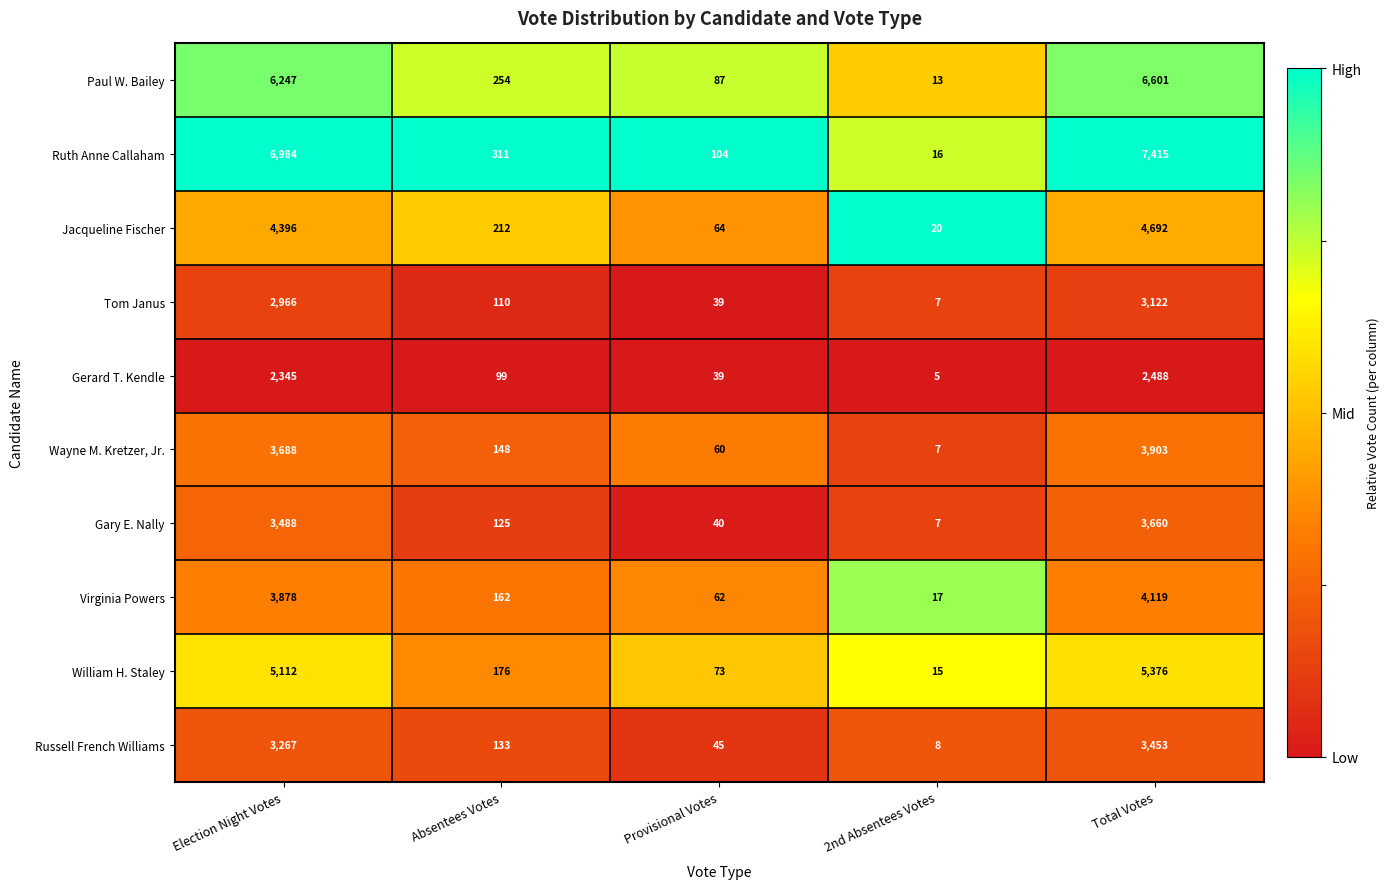

Rank the categories by Ruth Anne Callaham value from lowest to highest.

2nd Absentees Votes, Provisional Votes, Absentees Votes, Election Night Votes, Total Votes